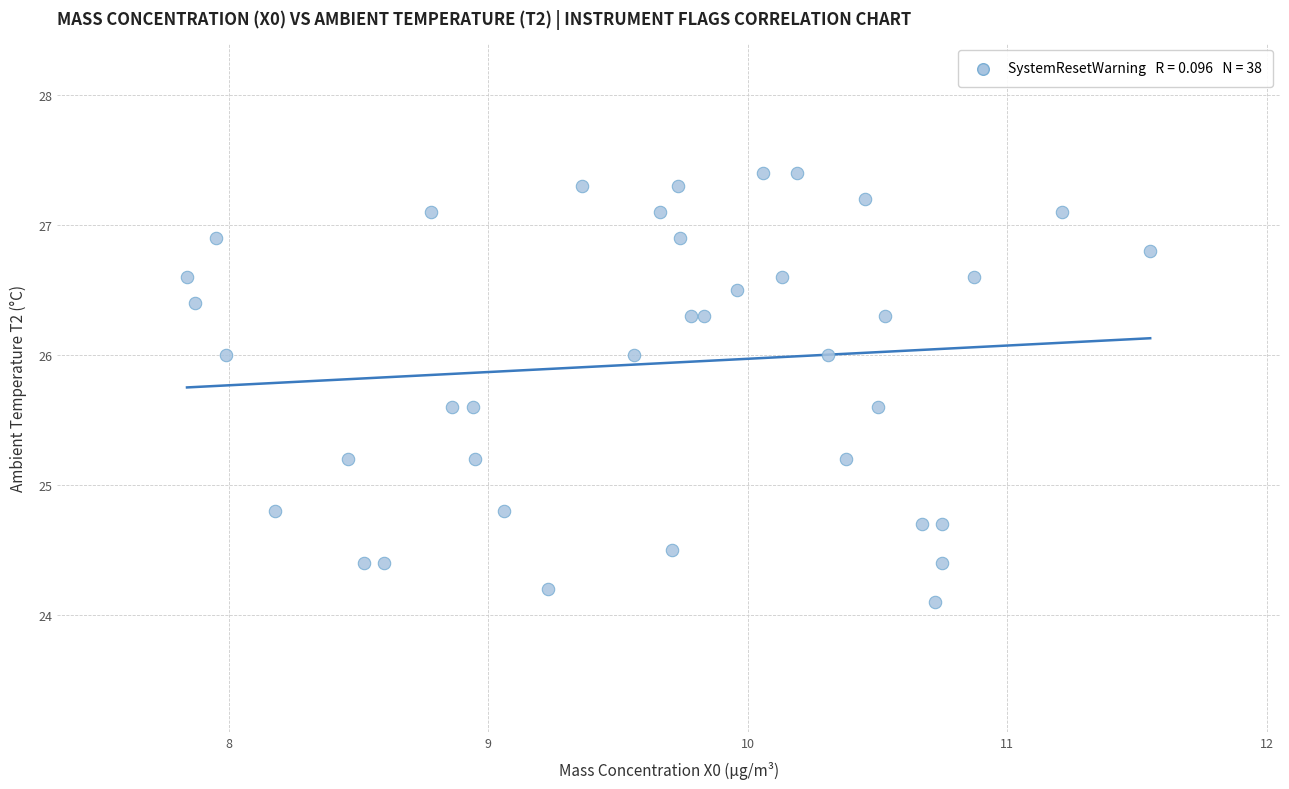

What is the range of X values (max minus min)?

3.7